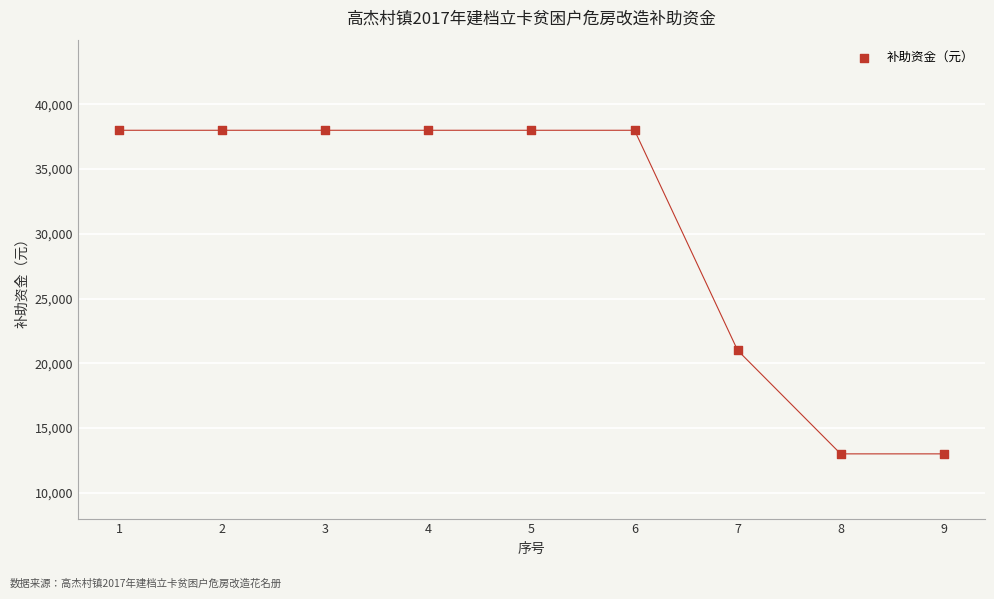

What is the range of Y values (max minus min)?

25000